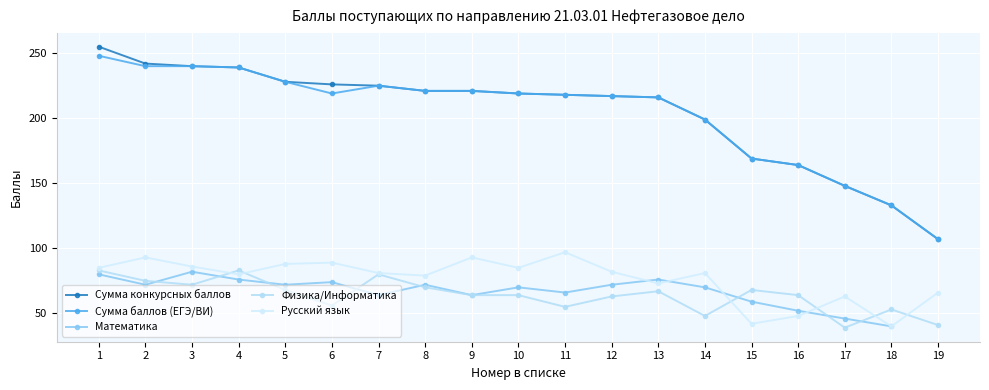

What is the value of the Сумма конкурсных баллов point at the 16th from the left?

164